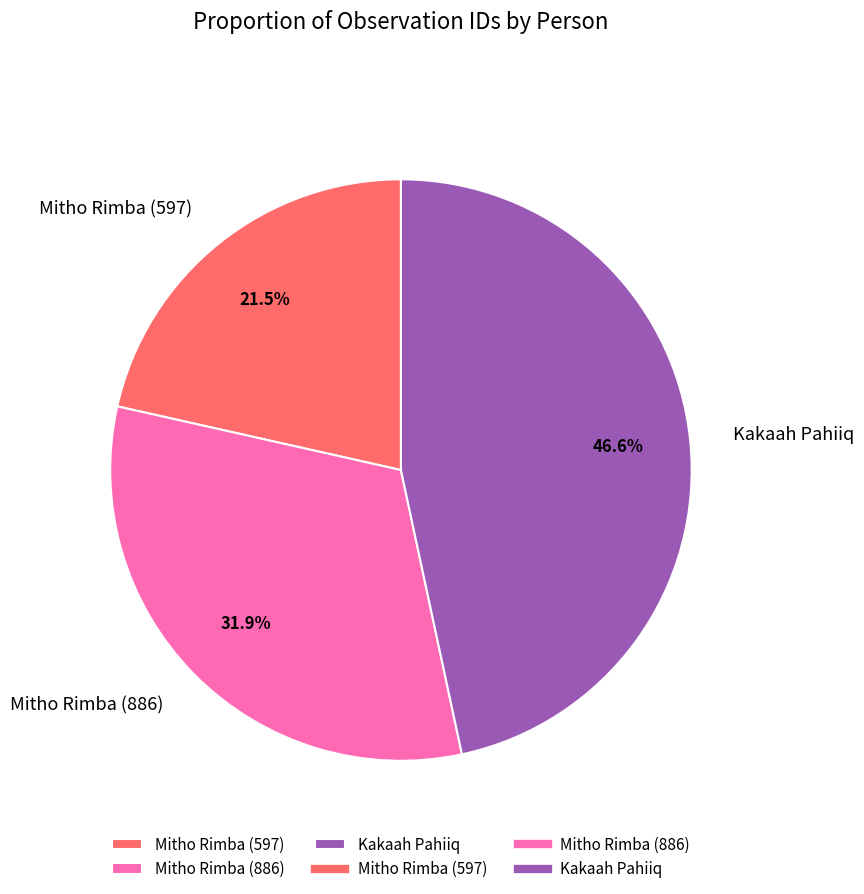

Does Mitho Rimba (886) represent more than half of the total?

No